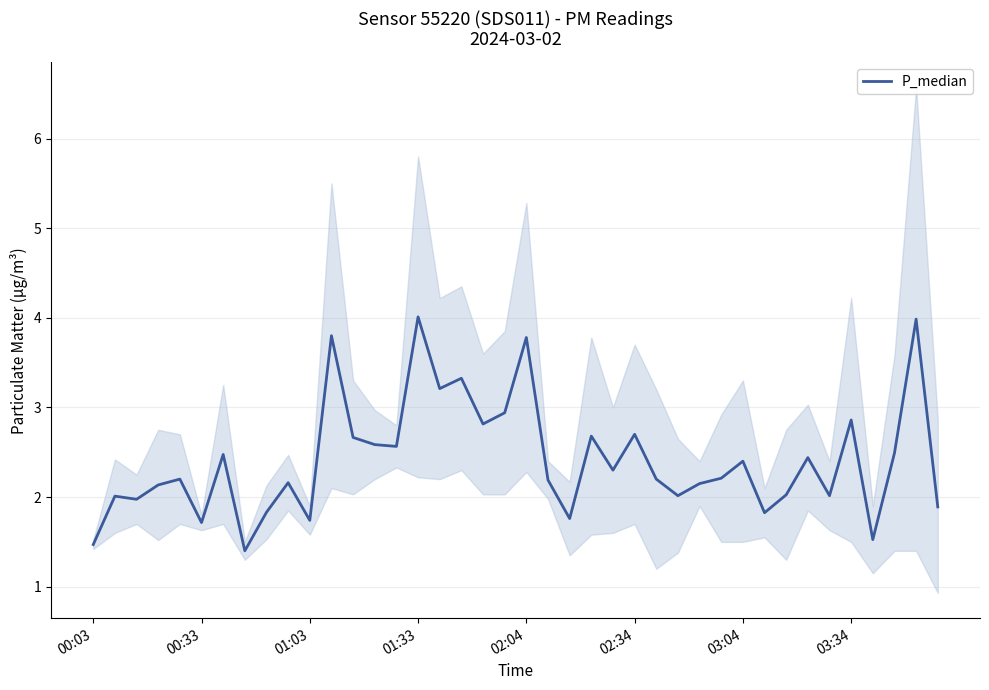

What is the sum of all values?

96.5